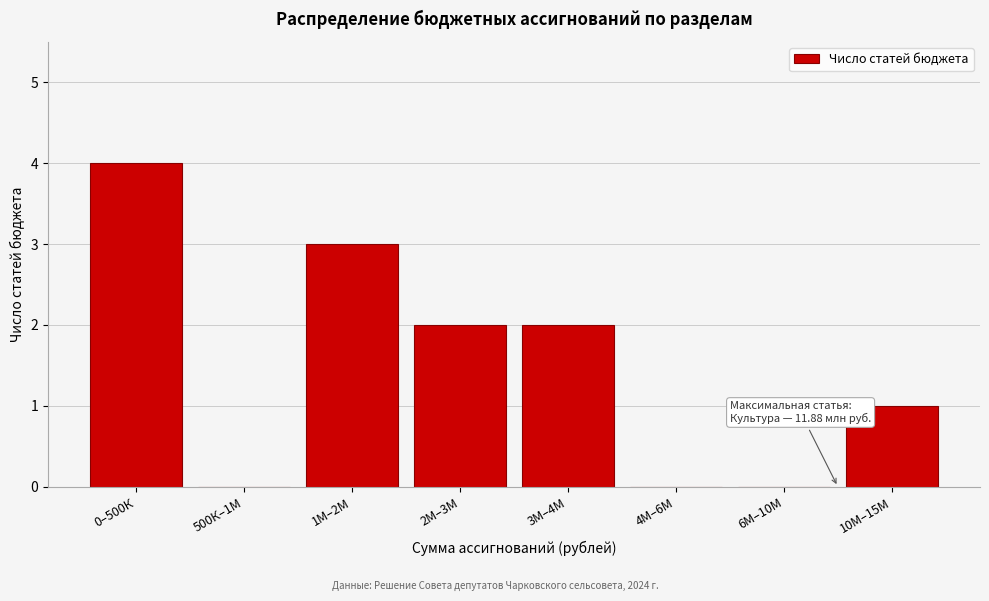

The value at 500К–1М is 1. True or false?

False